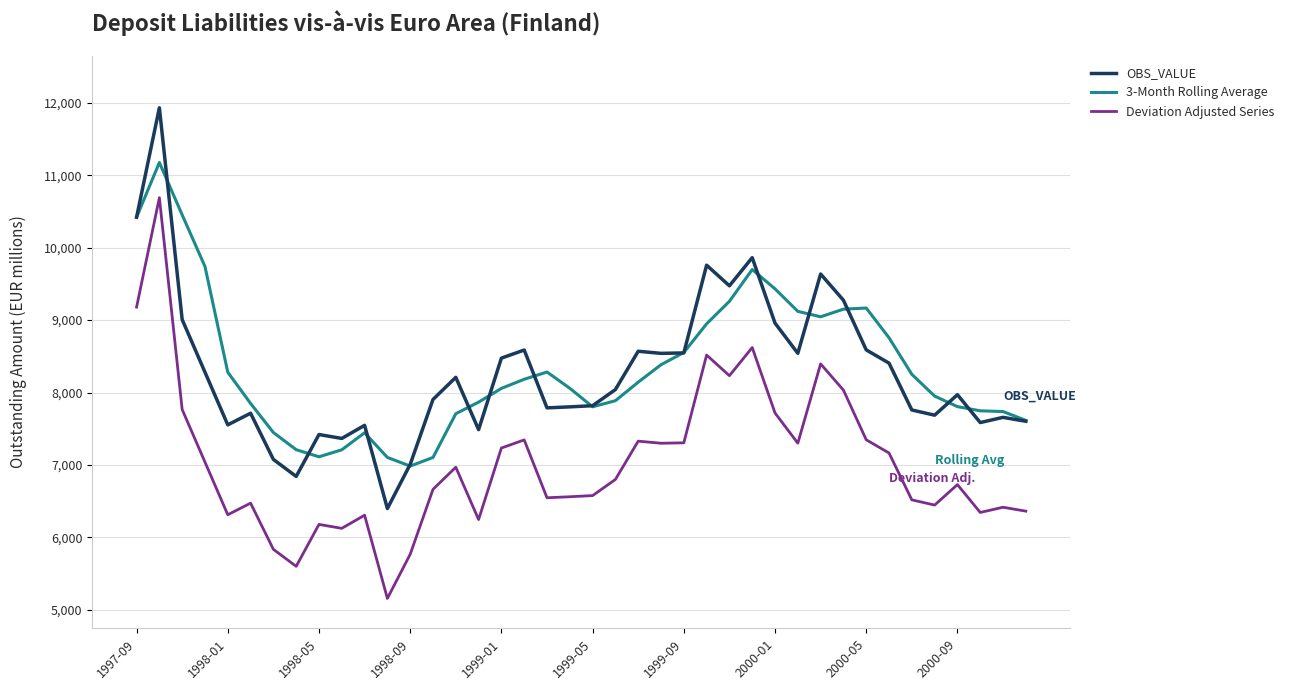

How many categories are shown in the chart?

40